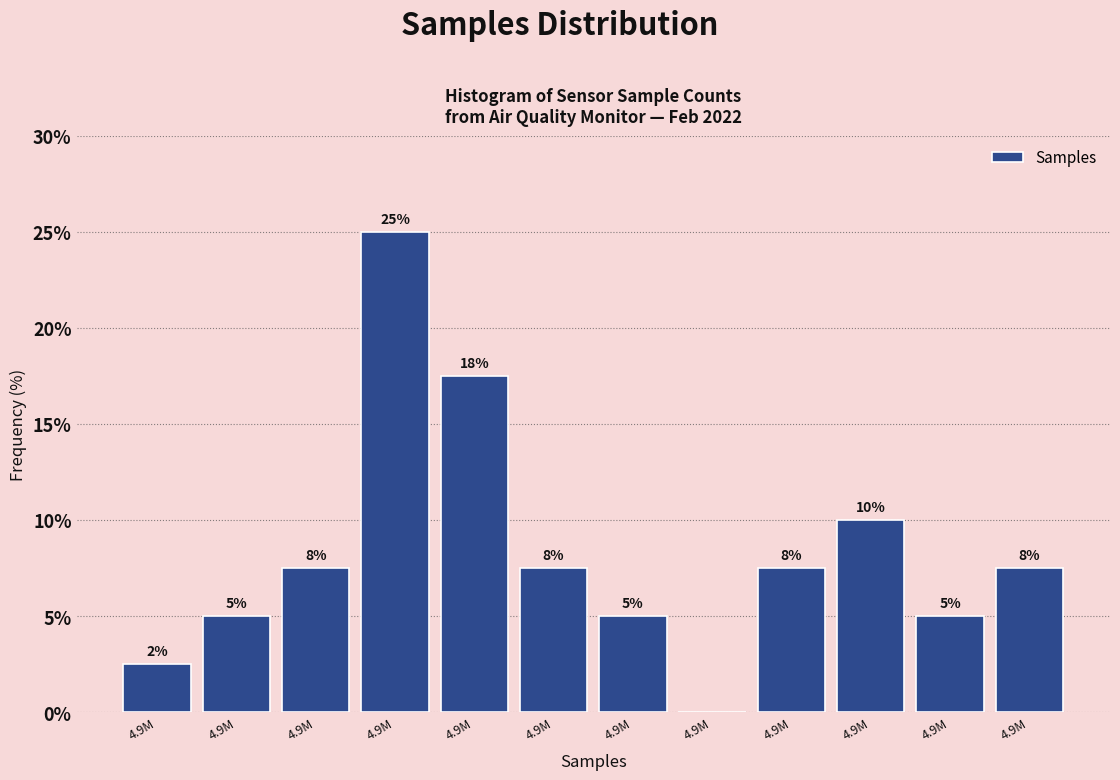

Are the bars horizontal?

No